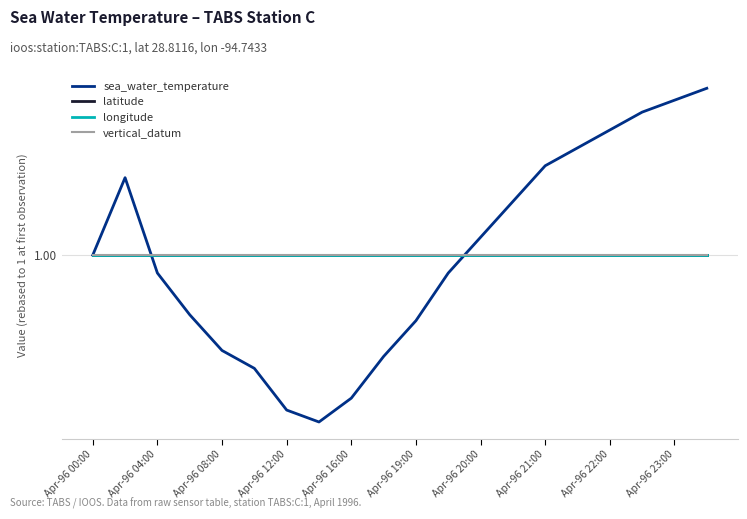

Is this an area chart (filled region under the line)?

No